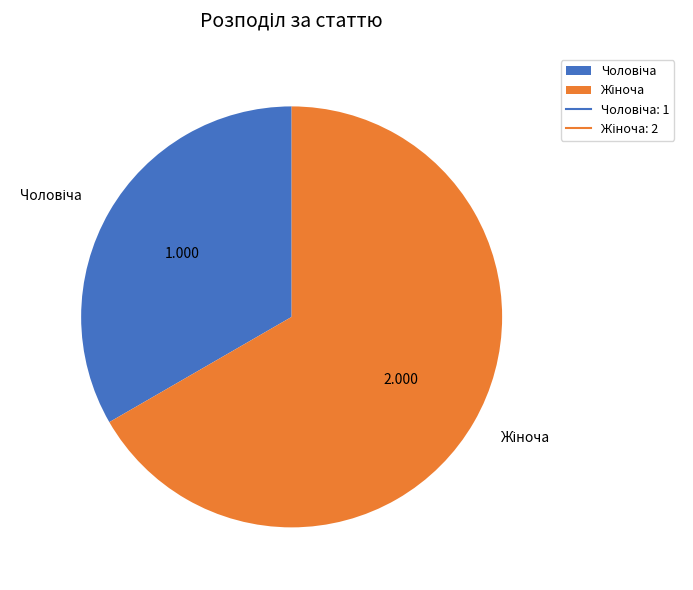

Is there a majority slice in this chart?

Yes